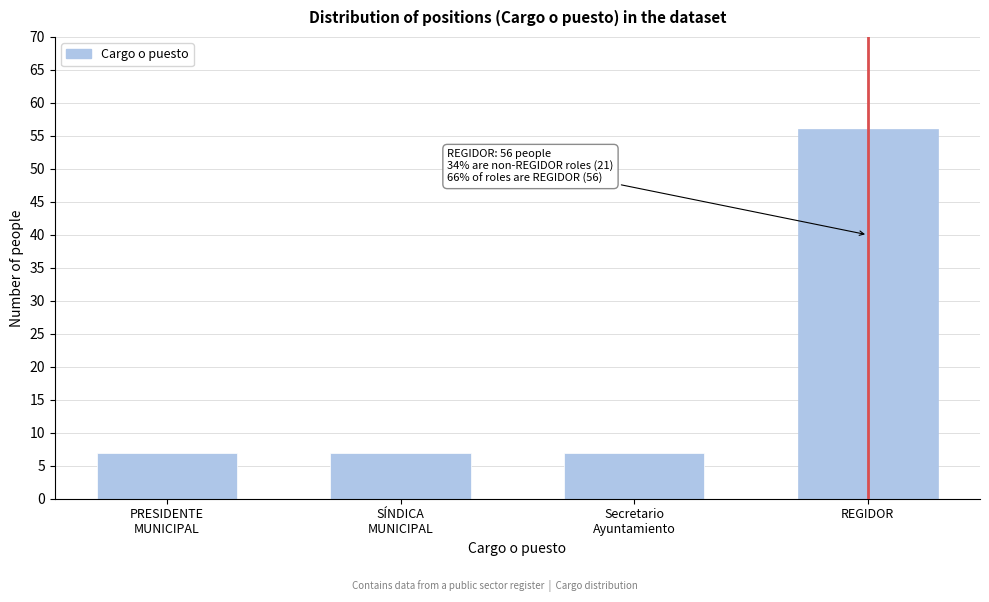

Reading left to right, list all the values displayed in this chart.

7	7	7	56